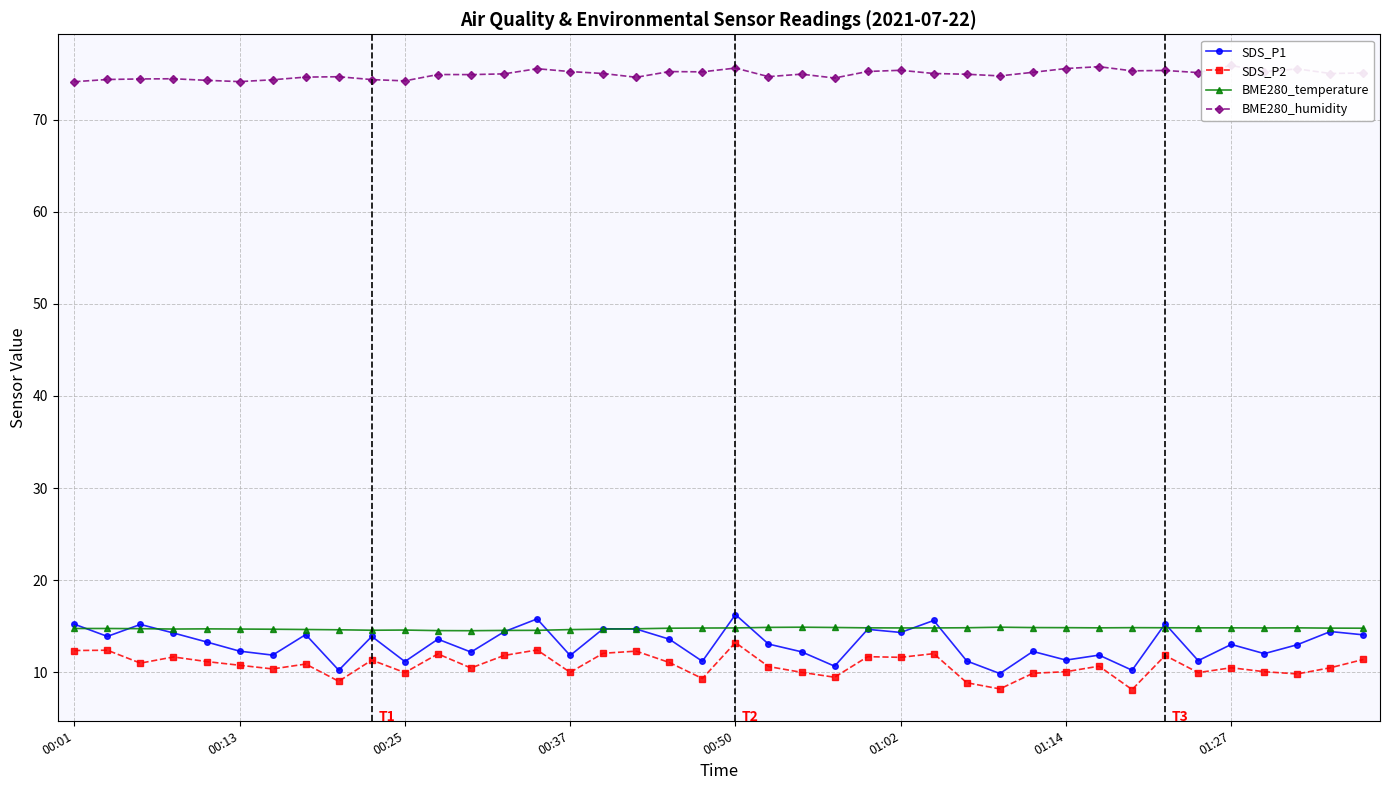

List the series in order of their peak value, lowest first.

SDS_P2, BME280_temperature, SDS_P1, BME280_humidity